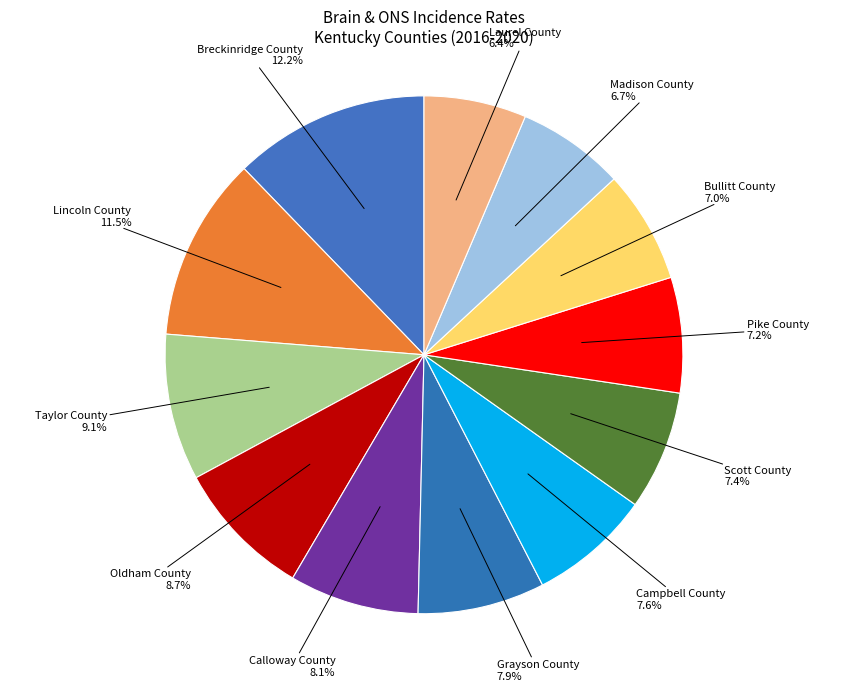

To the nearest percent, what is the average slice percentage?

8%